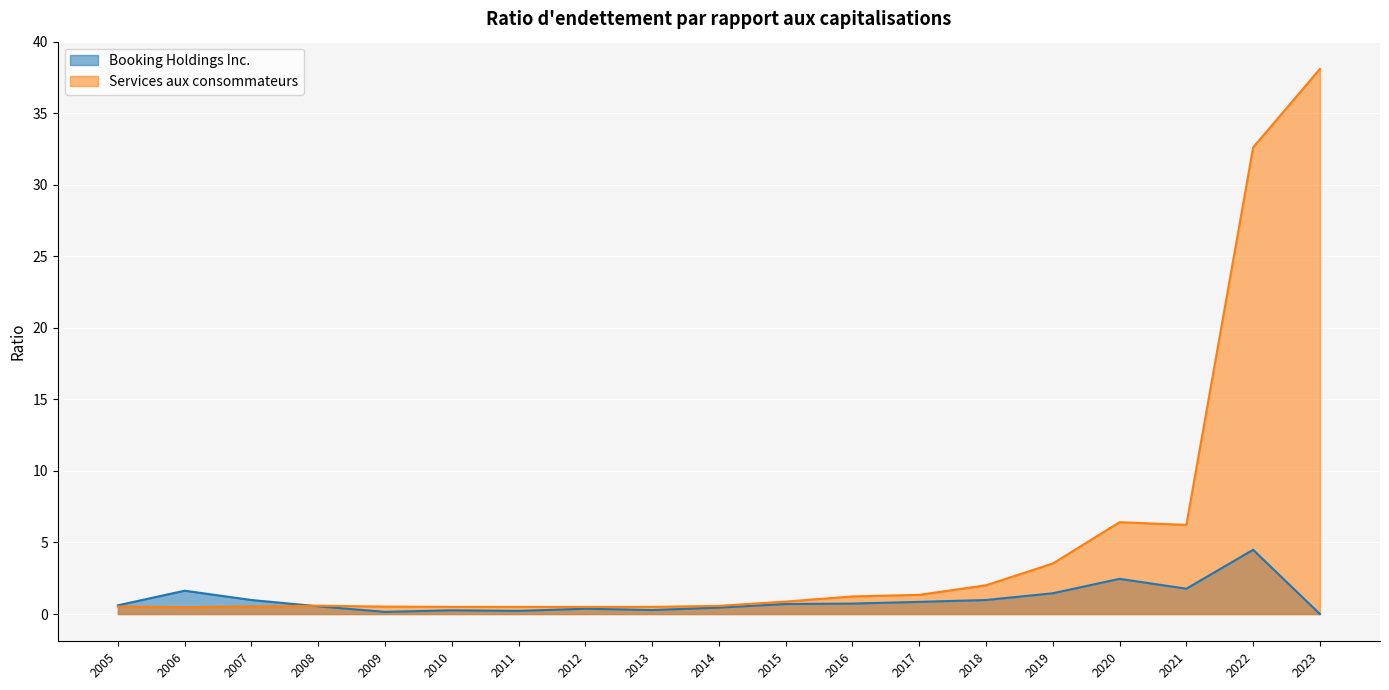

Which series ends up on top after the final intersection of Services aux consommateurs and Booking Holdings Inc.?

Services aux consommateurs